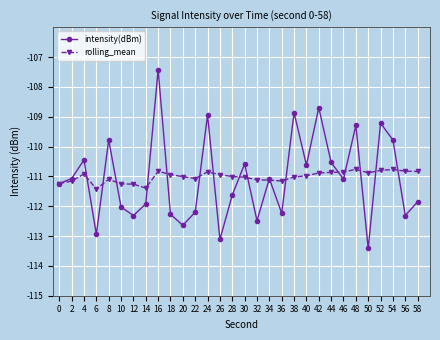

At which category is the sum across all series the highest?

16